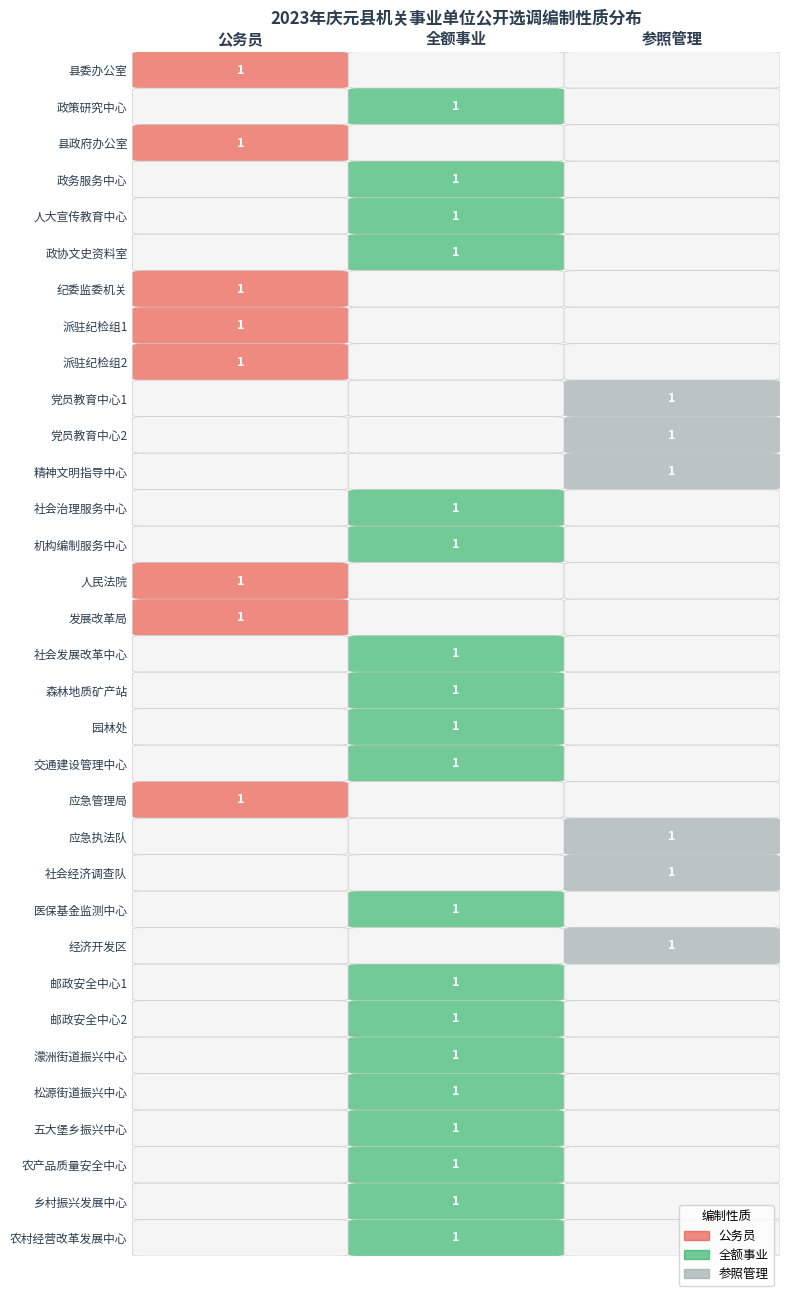

Rank the series at 16 from highest to lowest value.

全额事业, 公务员, 参照管理